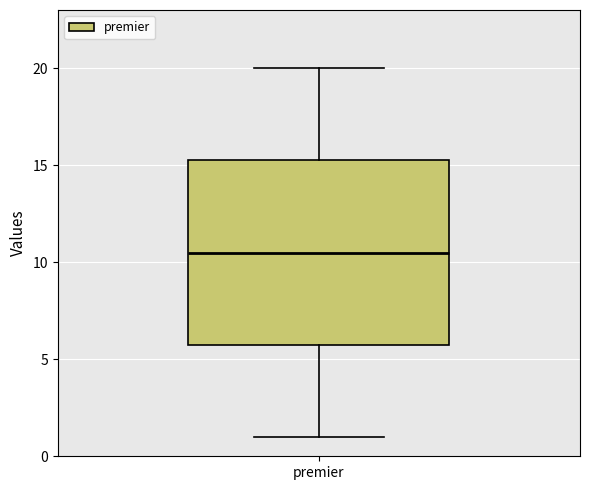

Read this box plot against the y-axis: the position of the median line, the range covered by the box, and the ends of both whiskers. The values are not printed on the chart, so give them approximately, as read against the axis.

median 10.5, box 6.0 to 15.5, whiskers 1.0 to 20.0